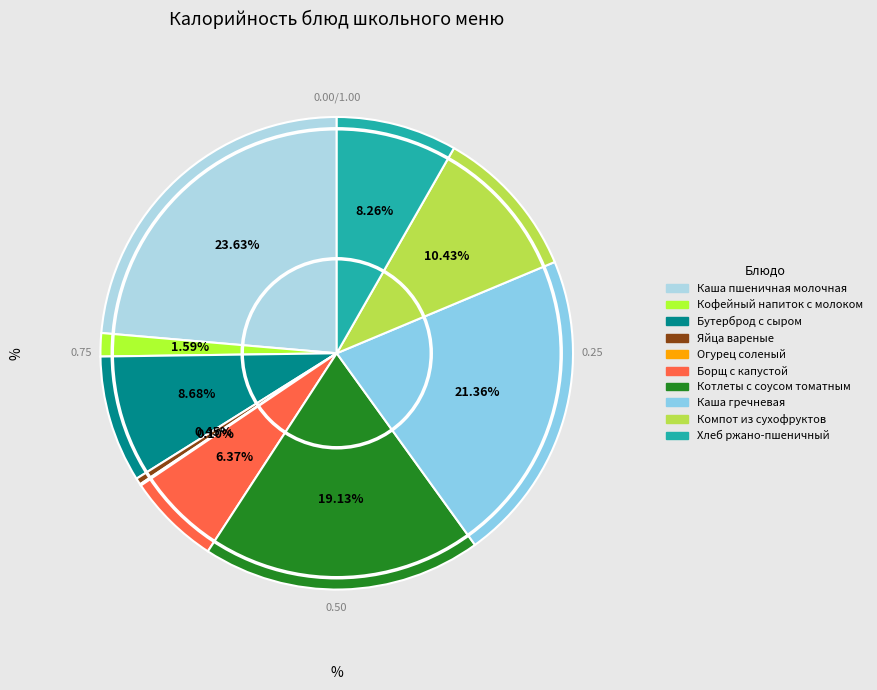

The Каша гречневая slice represents 13% of the pie. True or false?

False